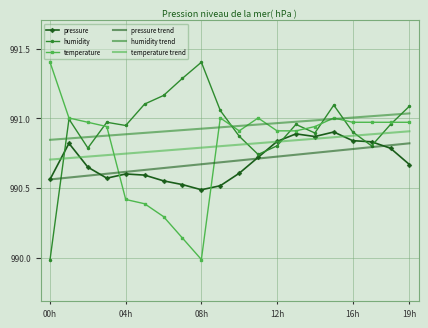

True or false: humidity and pressure trend intersect in this chart.

True